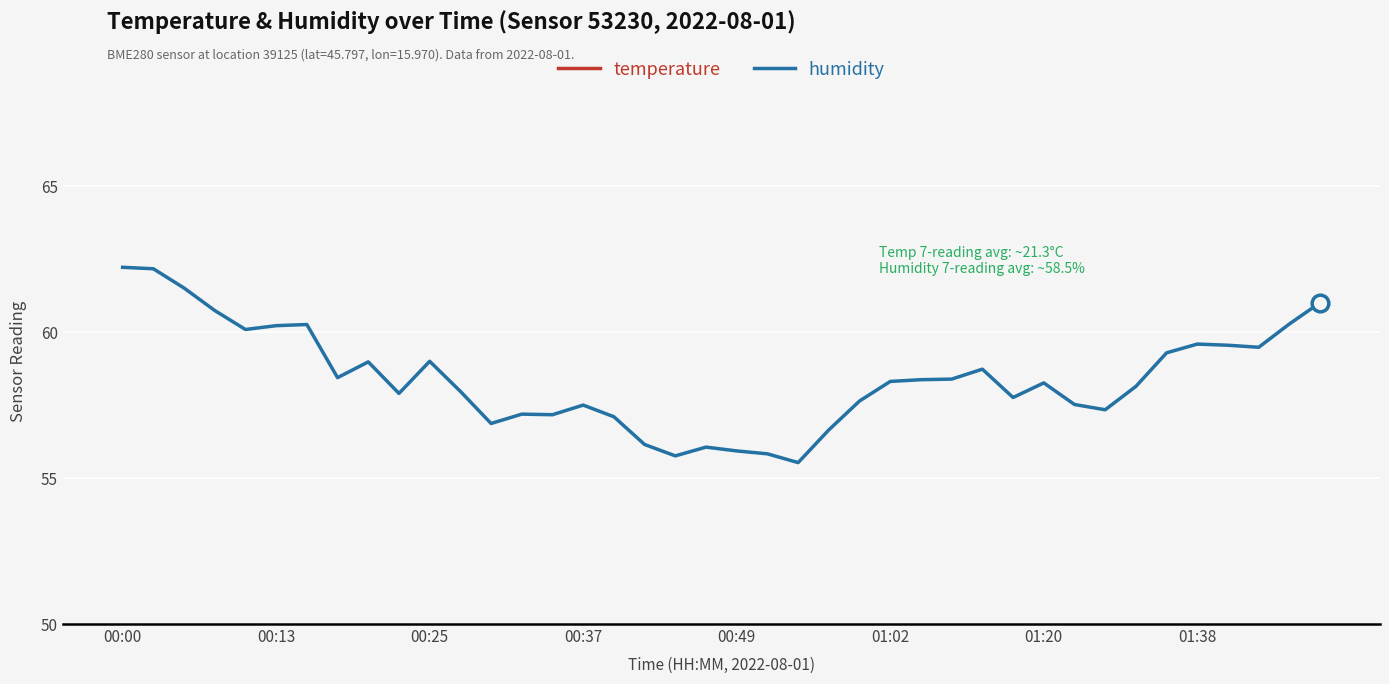

Where is the first local minimum for temperature?

00:37